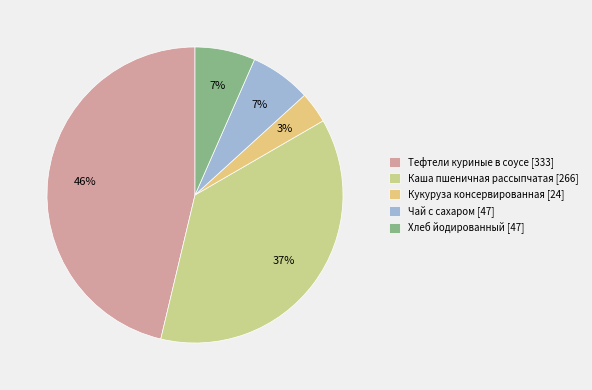

Which category has the biggest portion of the pie?

Тефтели куриные в соусе